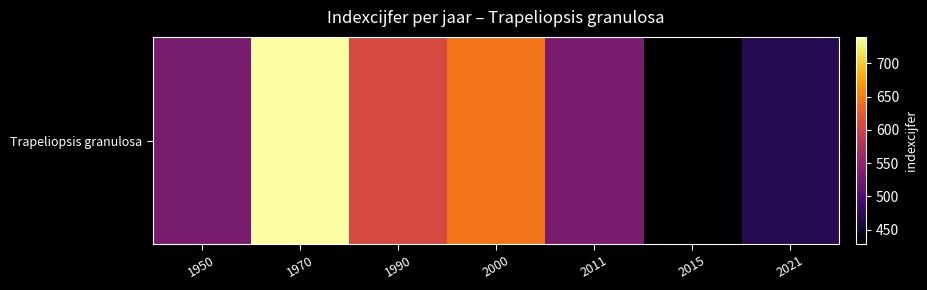

What is the maximum value shown in the chart?

740